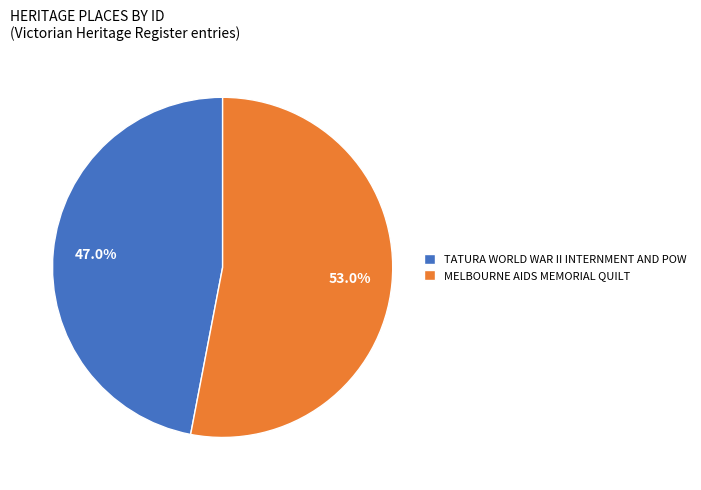

What is the ratio of the value at TATURA WORLD WAR II INTERNMENT AND POW to the value at MELBOURNE AIDS MEMORIAL QUILT?

0.9